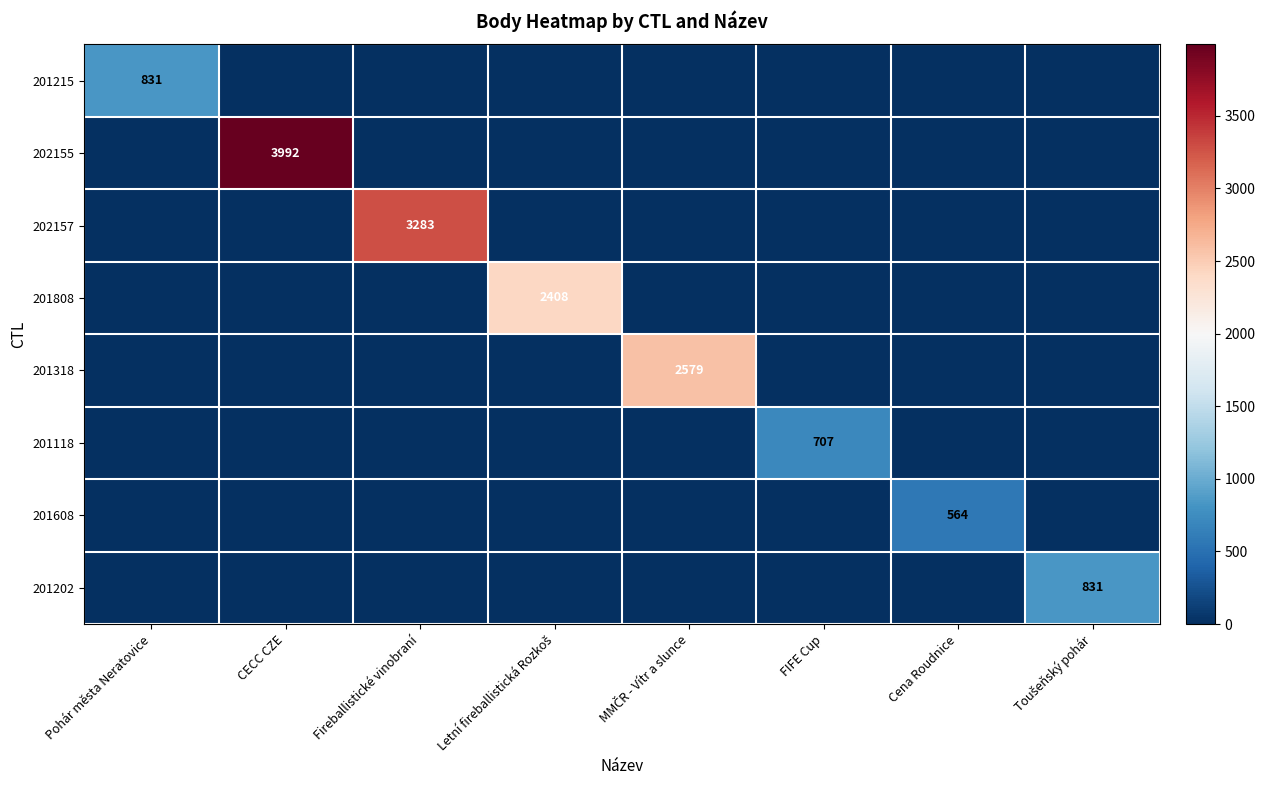

The value of 201215 at Pohár města Neratovice is 831. True or false?

True